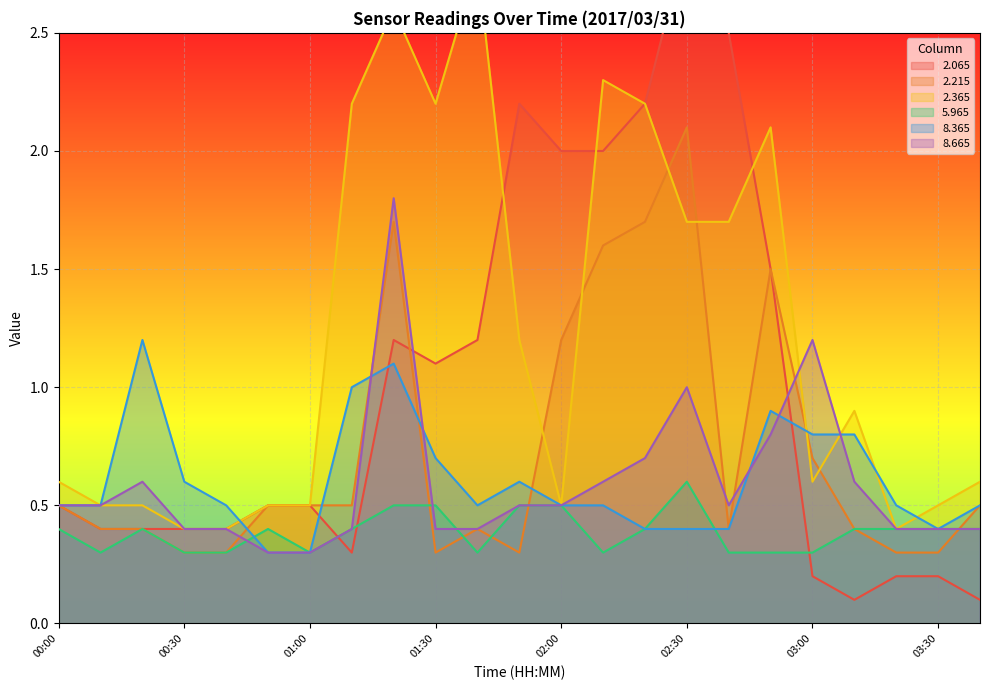

What is the value of the 2.215 point at the 19th from the left?

0.7